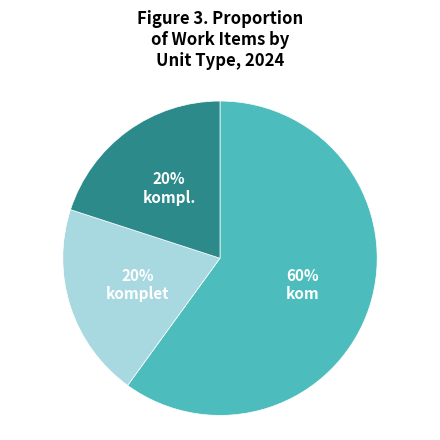

Is there a majority slice in this chart?

Yes